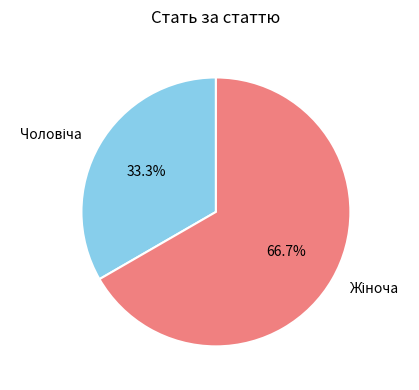

Is there any slice that represents more than half of the pie?

Yes